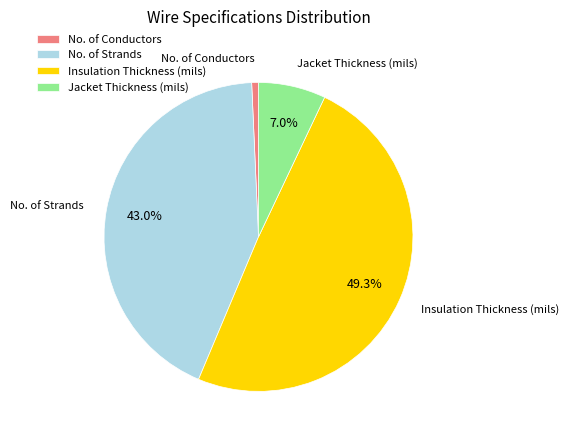

Which slice is the smallest?

No. of Conductors